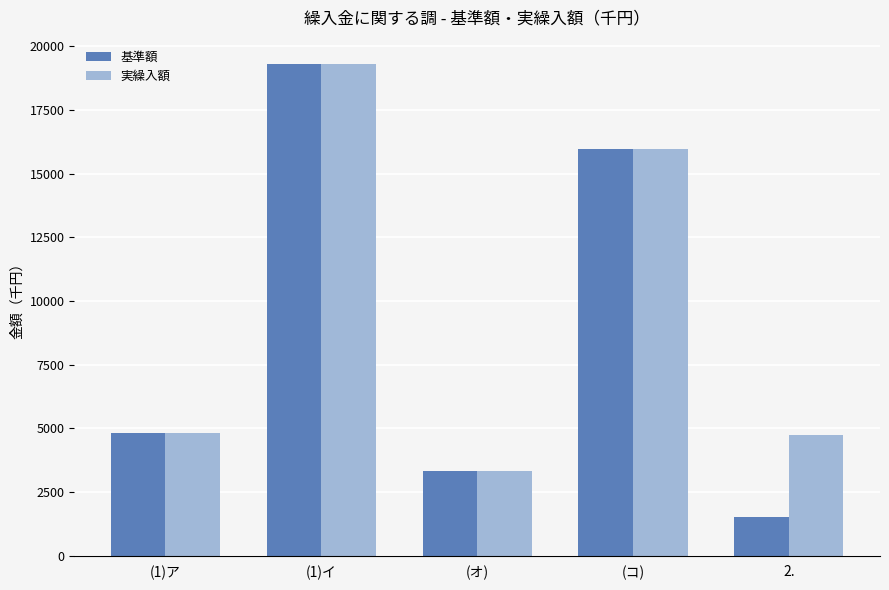

Reading left to right, extract all data points from this chart.

基準額: 4828	19295	3309	15986	1522
実繰入額: 4828	19295	3309	15986	4720